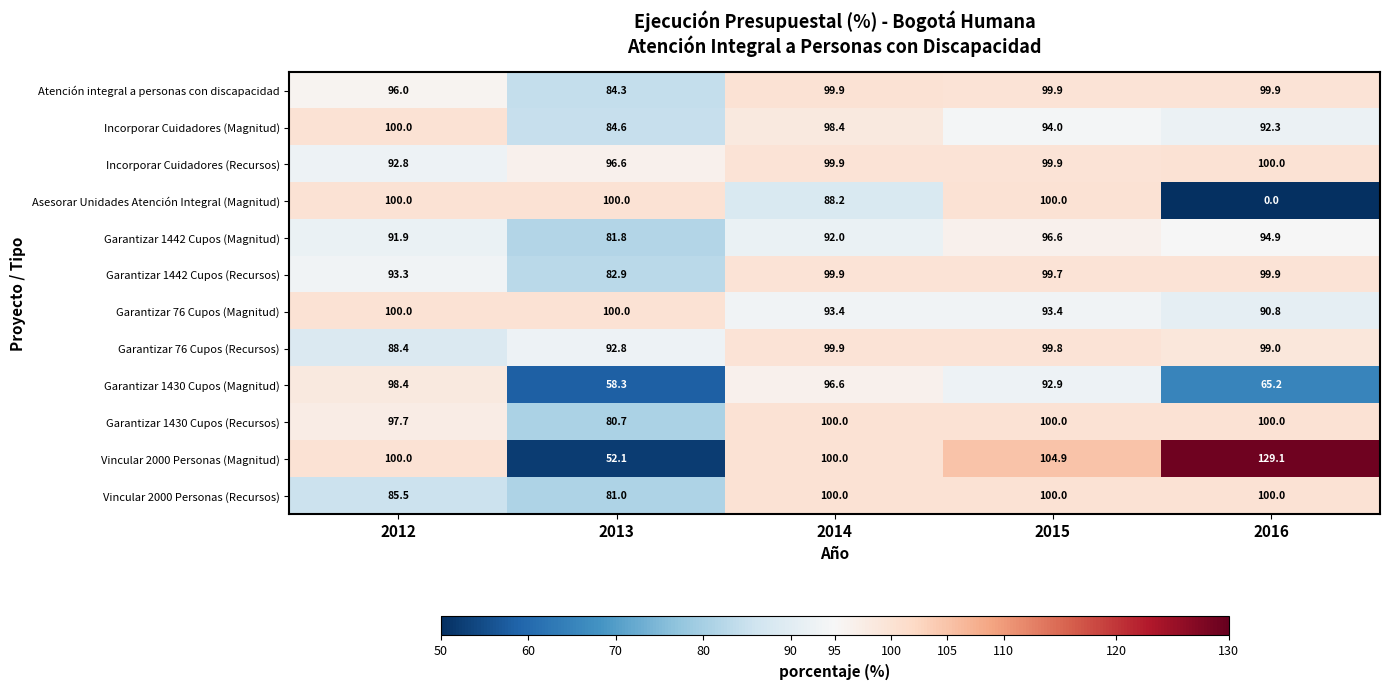

What is the total value across all series at 2013?

995.1